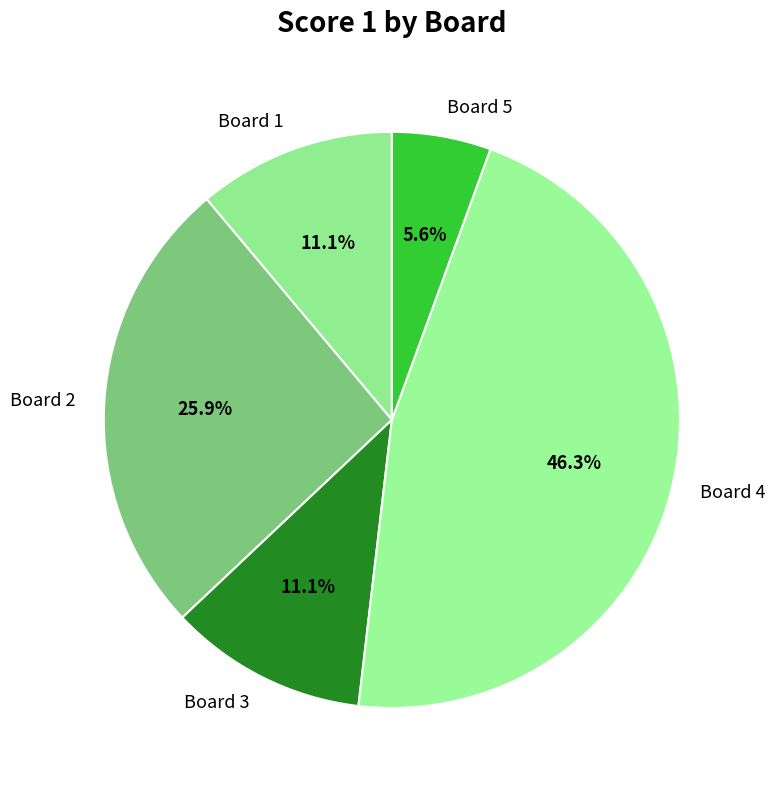

To the nearest percent, what is the difference between the largest and smallest slice percentages?

41%